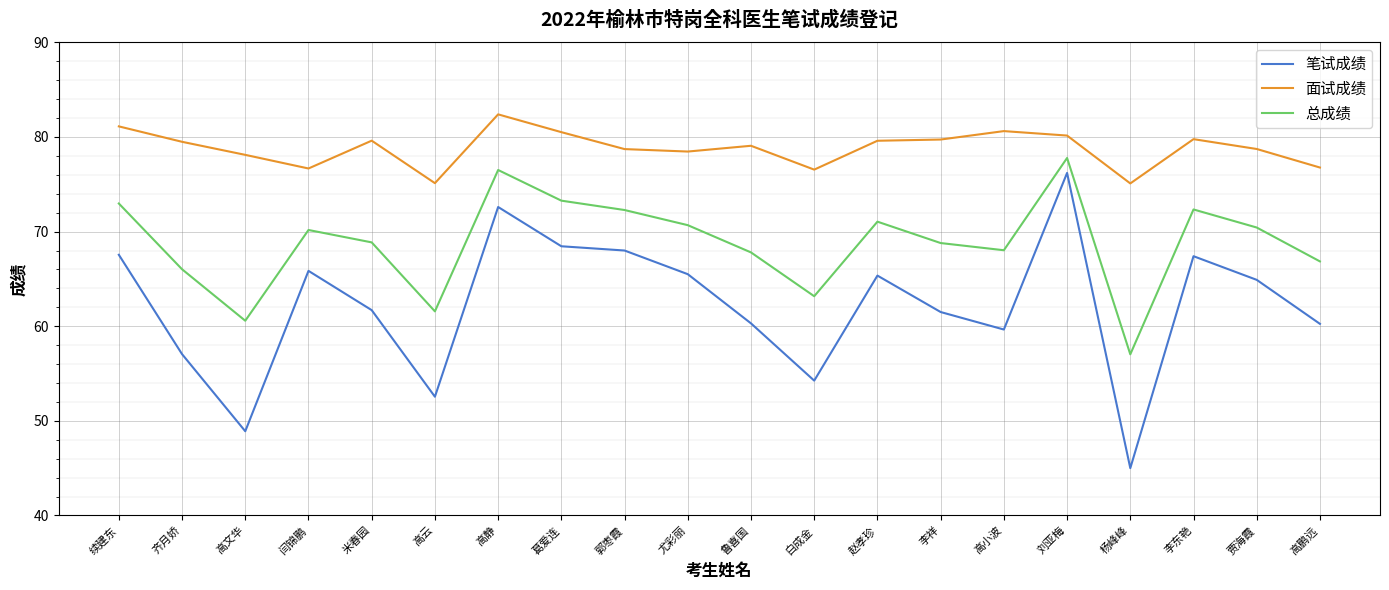

What is the average value of the 笔试成绩 series?

62.1